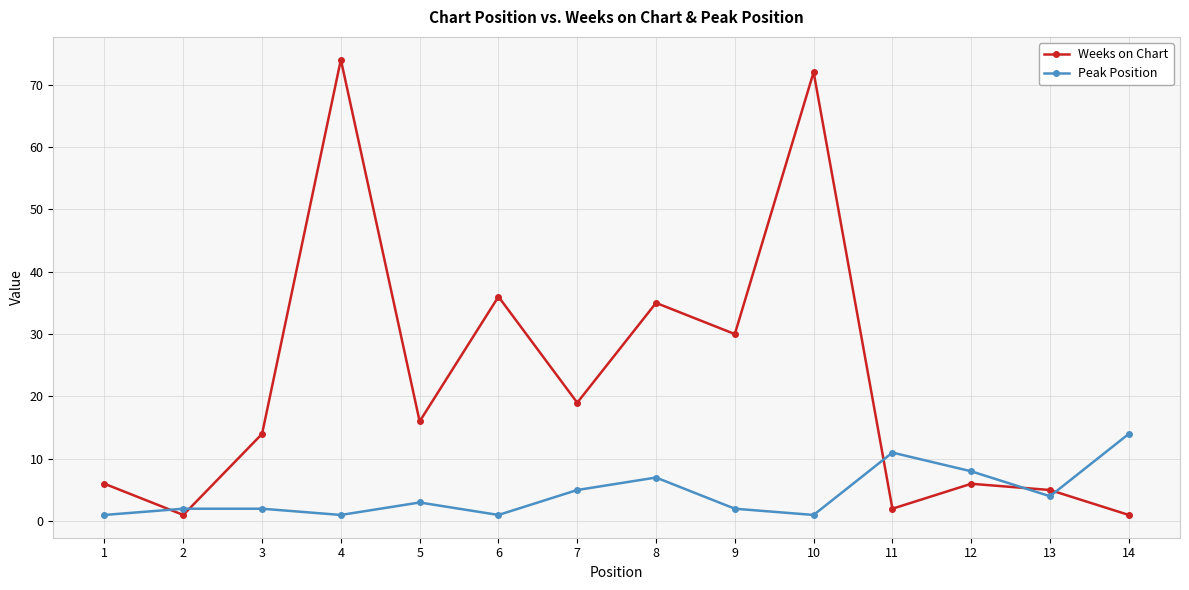

Is it true that Weeks on Chart equals 2 at 1?

False